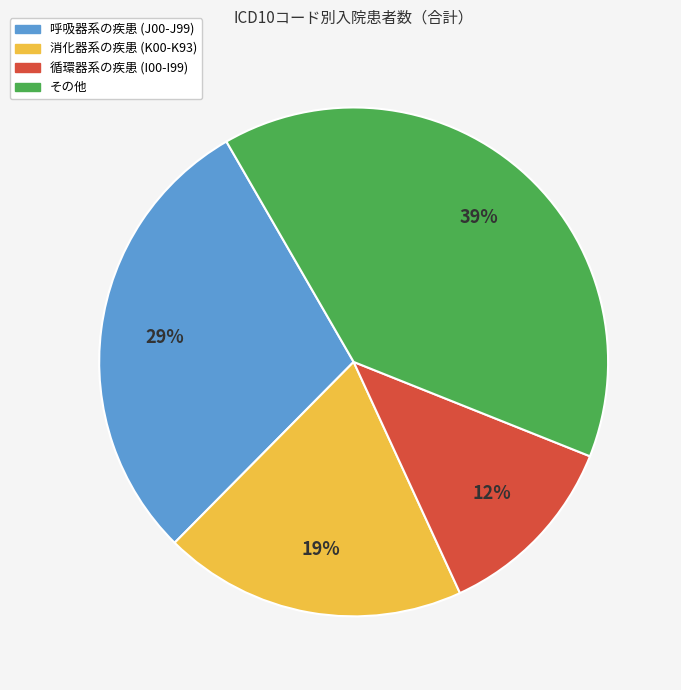

To the nearest percent, what is the average slice percentage?

25%